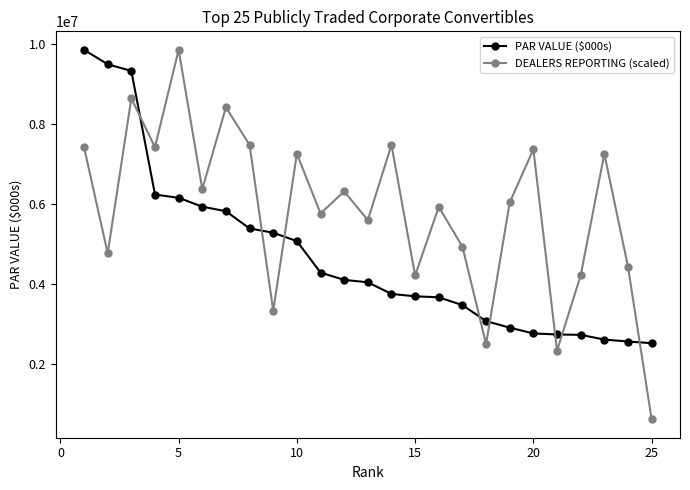

What is the sum of all PAR VALUE ($000s) values?

117250779.2